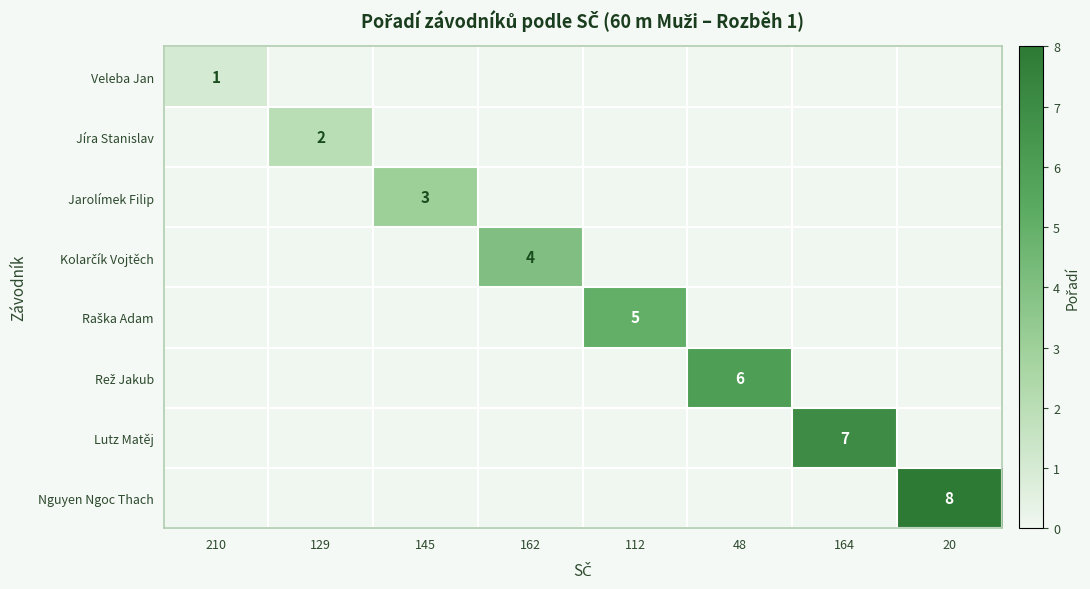

Is it true that Jarolímek Filip equals 4 at 145?

False